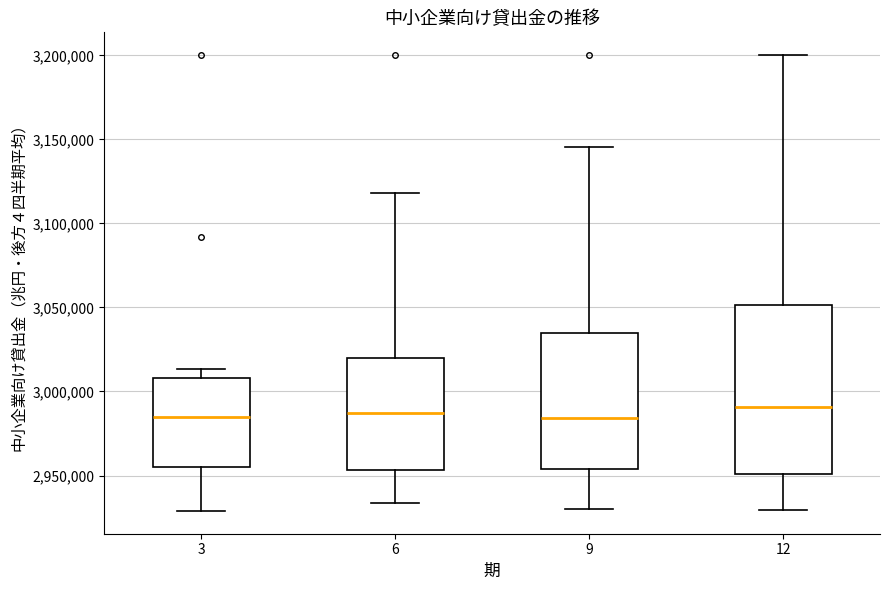

Where does the upper whisker of the box at x = 3 end on the y-axis? The values are not printed on the chart, so give them approximately, as read against the axis.

3015000